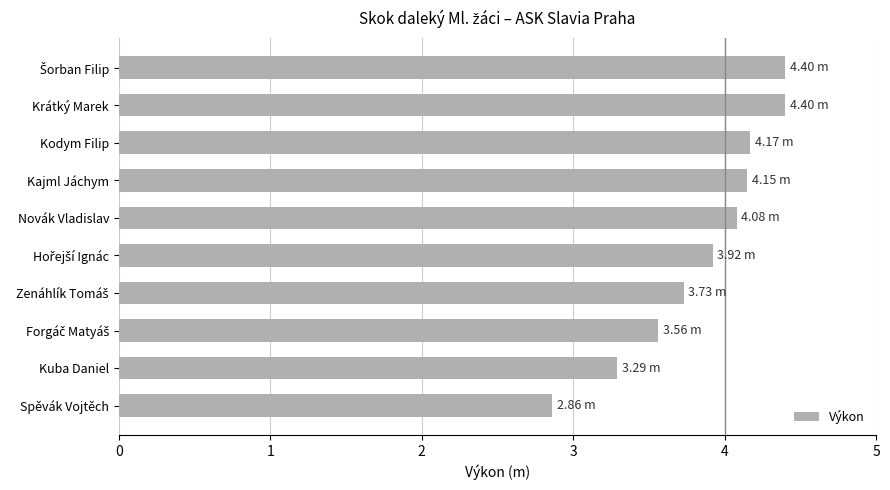

What is the label of the 2nd bar from the bottom?

Kuba Daniel